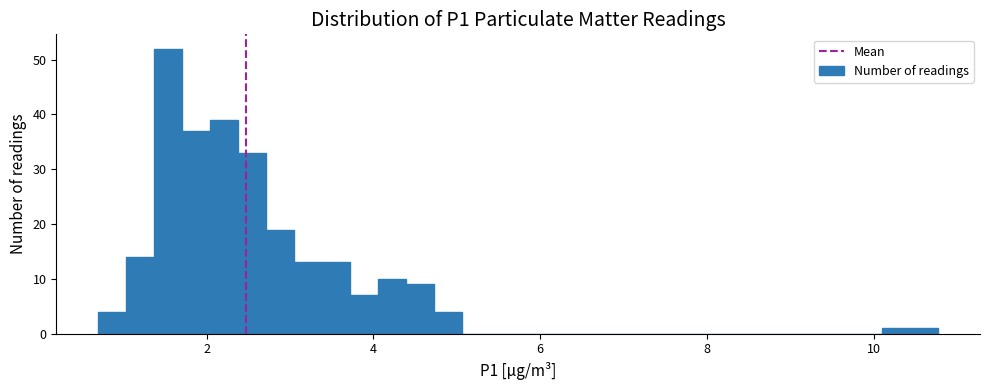

Read against the x-axis, roughly where is the centre of the tallest bar?

1.6